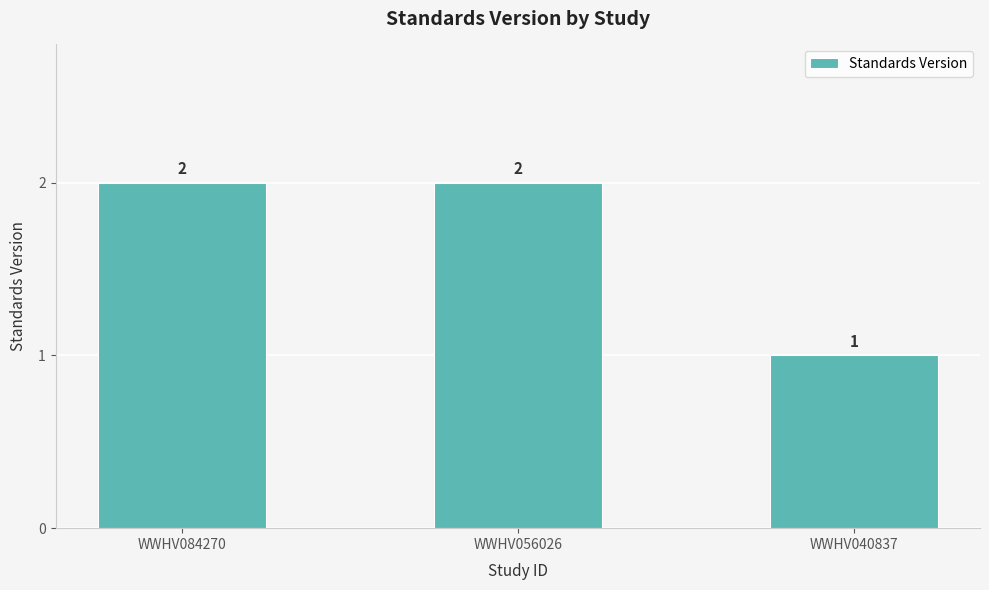

Is it true that the value at WWHV056026 is 2?

True